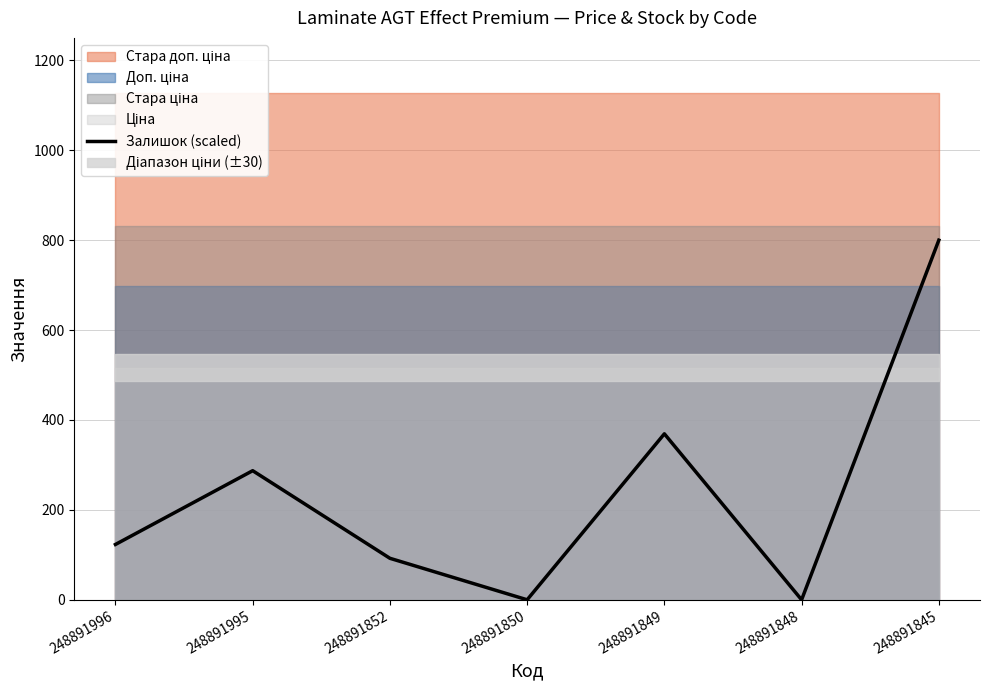

Is it true that the value at 248891849 is 369.2?

True